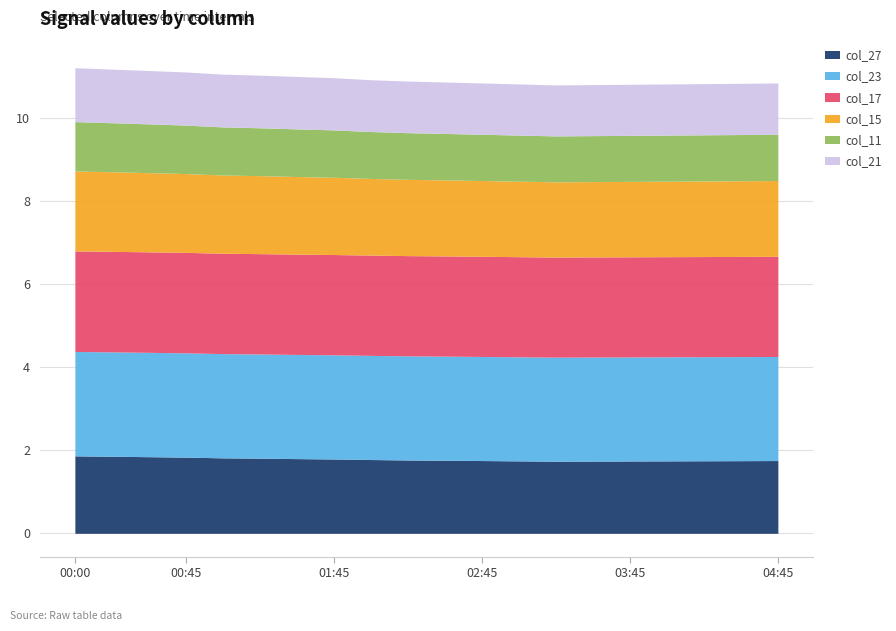

Read the col_15 value at 4.

1.9